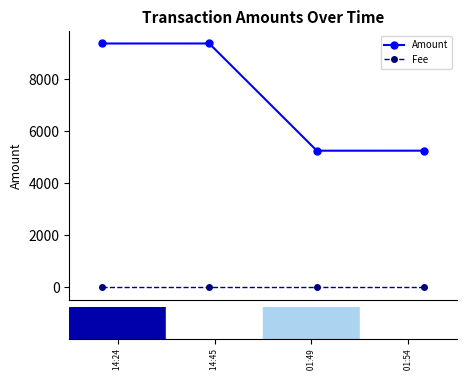

List the series in order of their peak value, highest first.

Amount, Fee